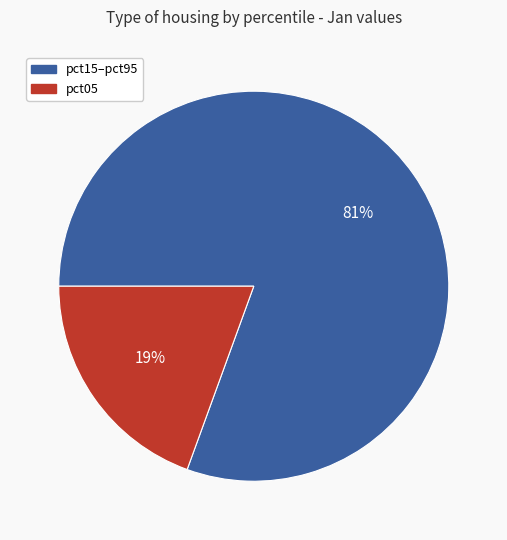

To the nearest percent, what is the average slice percentage?

50%